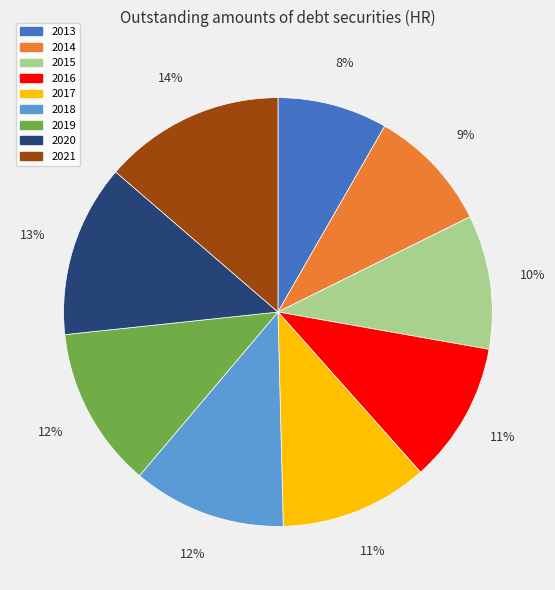

Is there any slice that represents more than half of the pie?

No